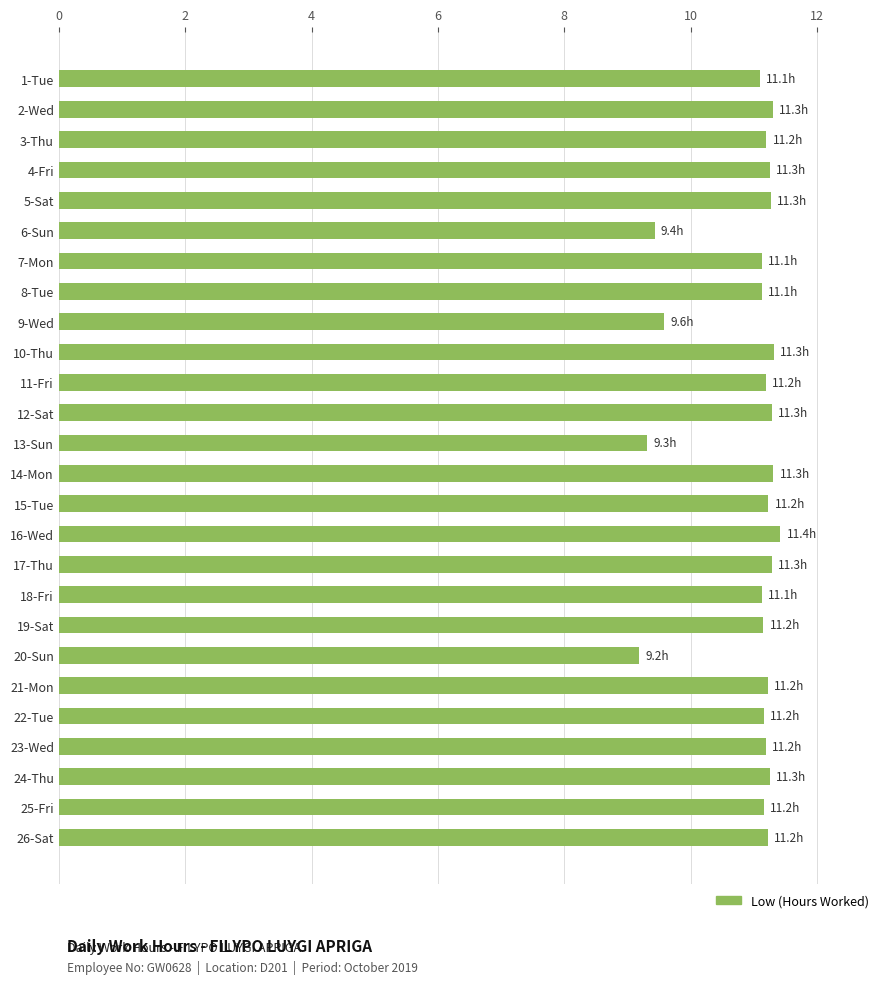

Approximately how many times larger is the value at 6-Sun compared to 2-Wed?

0.8